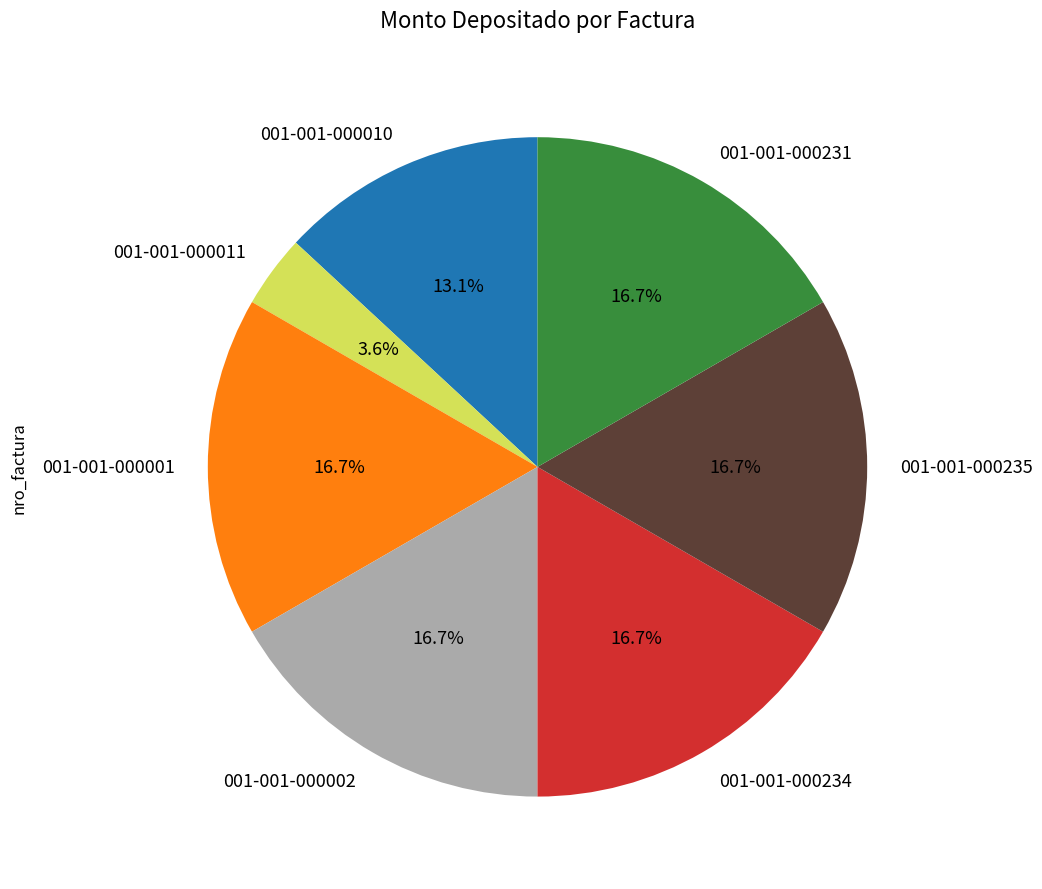

Is 001-001-000010 the majority of the pie?

No